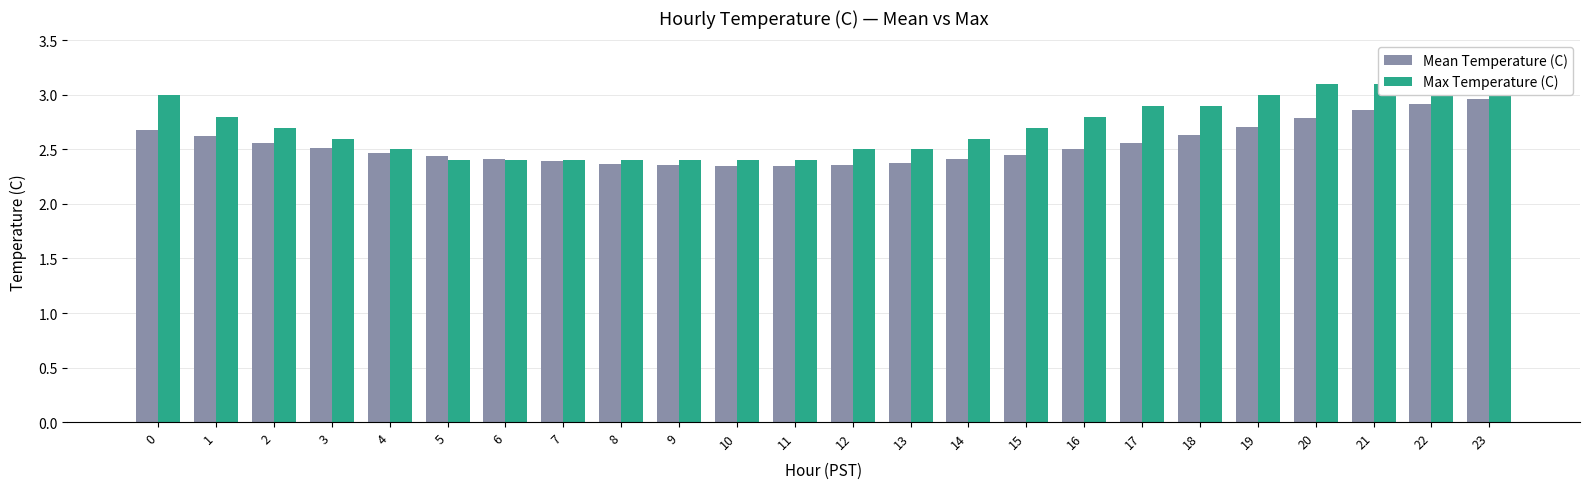

Reading right to left, extract all data points from this chart.

Mean Temperature (C): 23=3.0	22=2.9	21=2.9	20=2.8	19=2.7	18=2.6	17=2.6	16=2.5	15=2.5	14=2.4	13=2.4	12=2.4	11=2.4	10=2.4	9=2.4	8=2.4	7=2.4	6=2.4	5=2.4	4=2.5	3=2.5	2=2.6	1=2.6	0=2.7
Max Temperature (C): 23=3.1	22=3.1	21=3.1	20=3.1	19=3.0	18=2.9	17=2.9	16=2.8	15=2.7	14=2.6	13=2.5	12=2.5	11=2.4	10=2.4	9=2.4	8=2.4	7=2.4	6=2.4	5=2.4	4=2.5	3=2.6	2=2.7	1=2.8	0=3.0